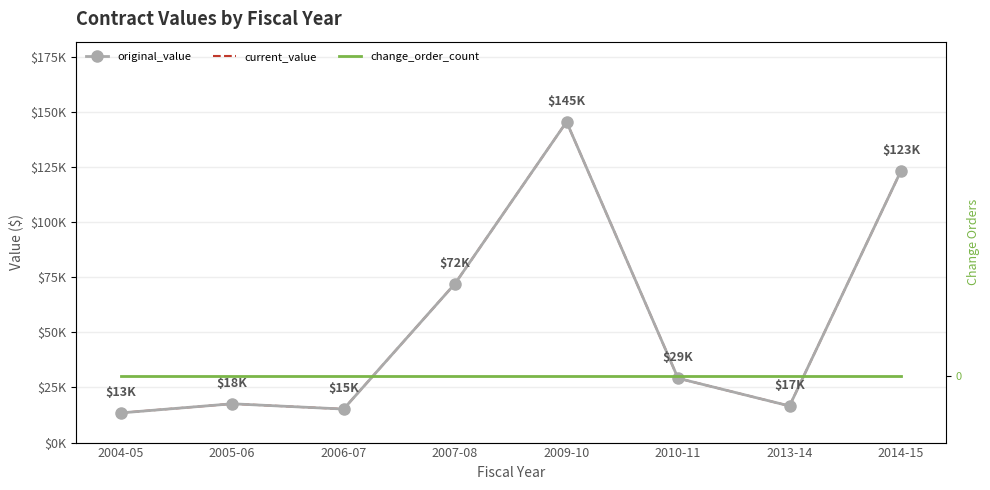

Is the value of original_value at 2007-08 greater than the value of change_order_count at 2009-10?

Yes